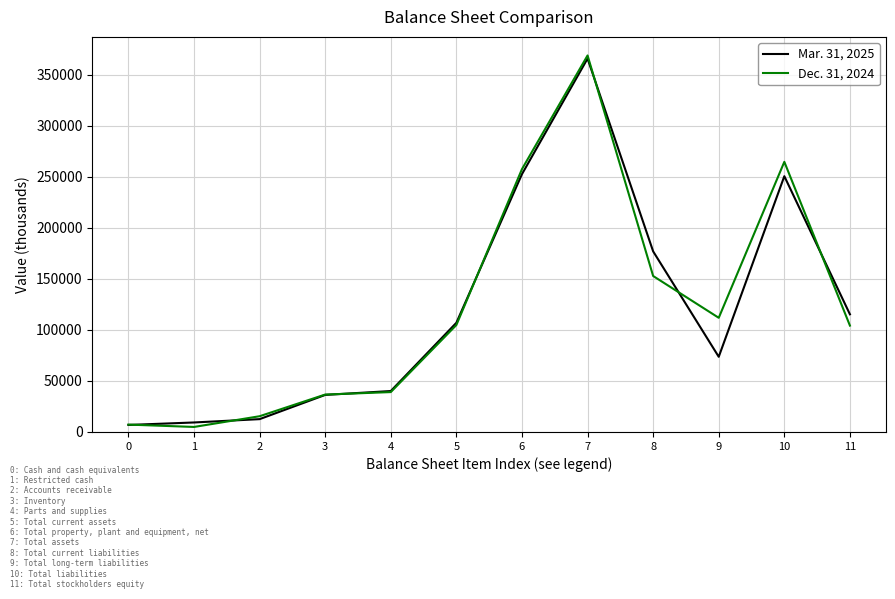

Which series has the largest range (max minus min)?

Dec. 31, 2024